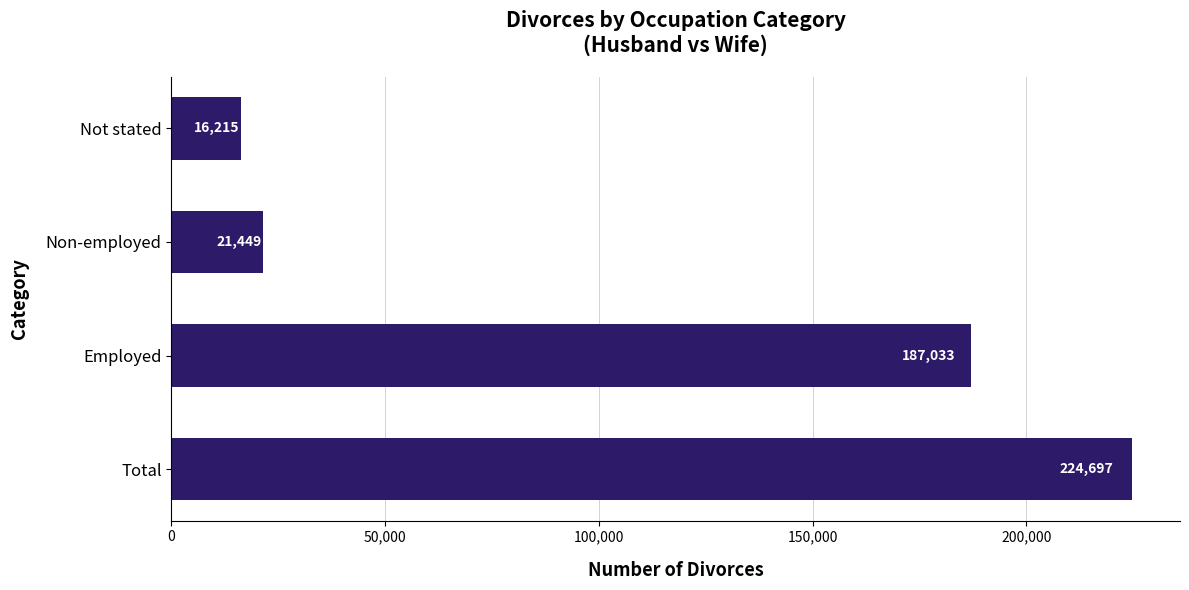

Is it true that the value at Employed is 101676?

False